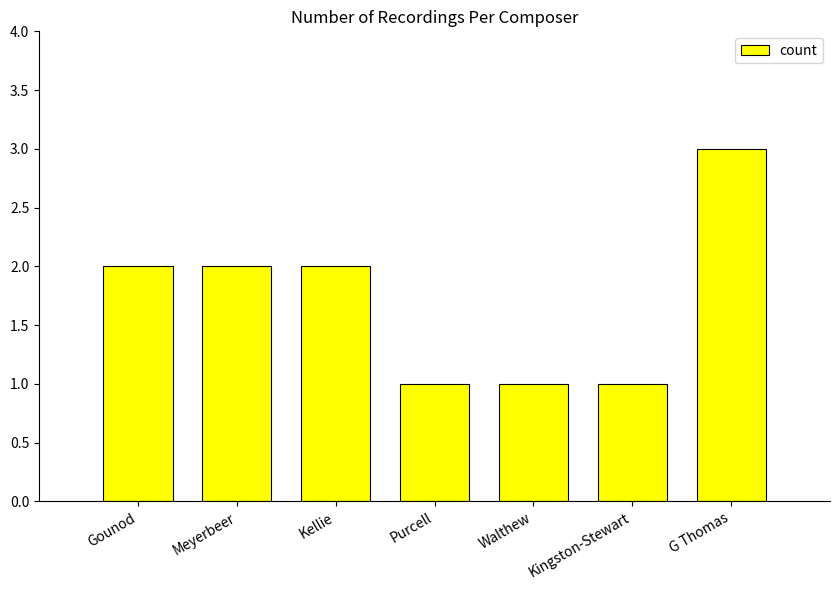

How many data points does each series have?

7